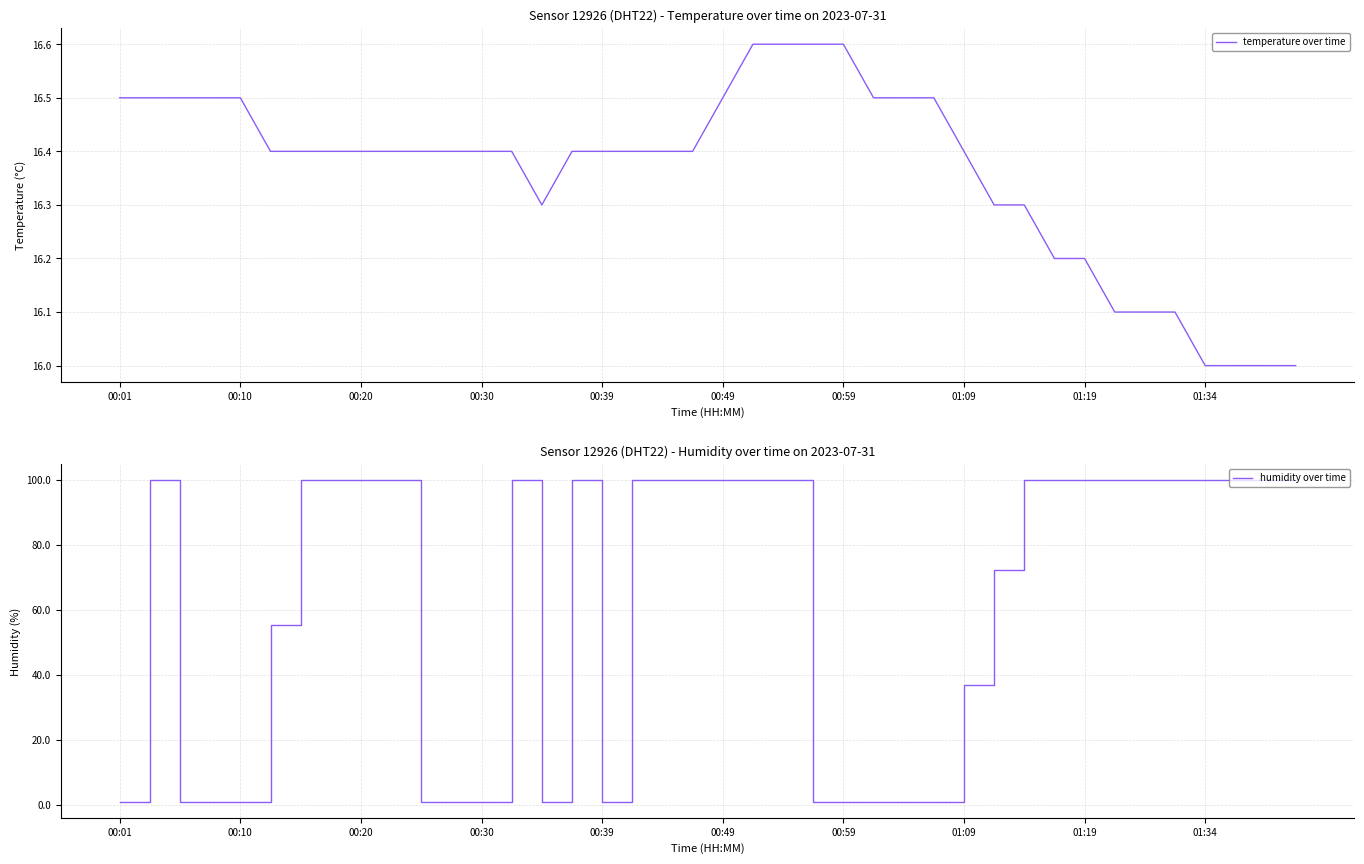

How many temperature over time values are between 16 and 17?

40